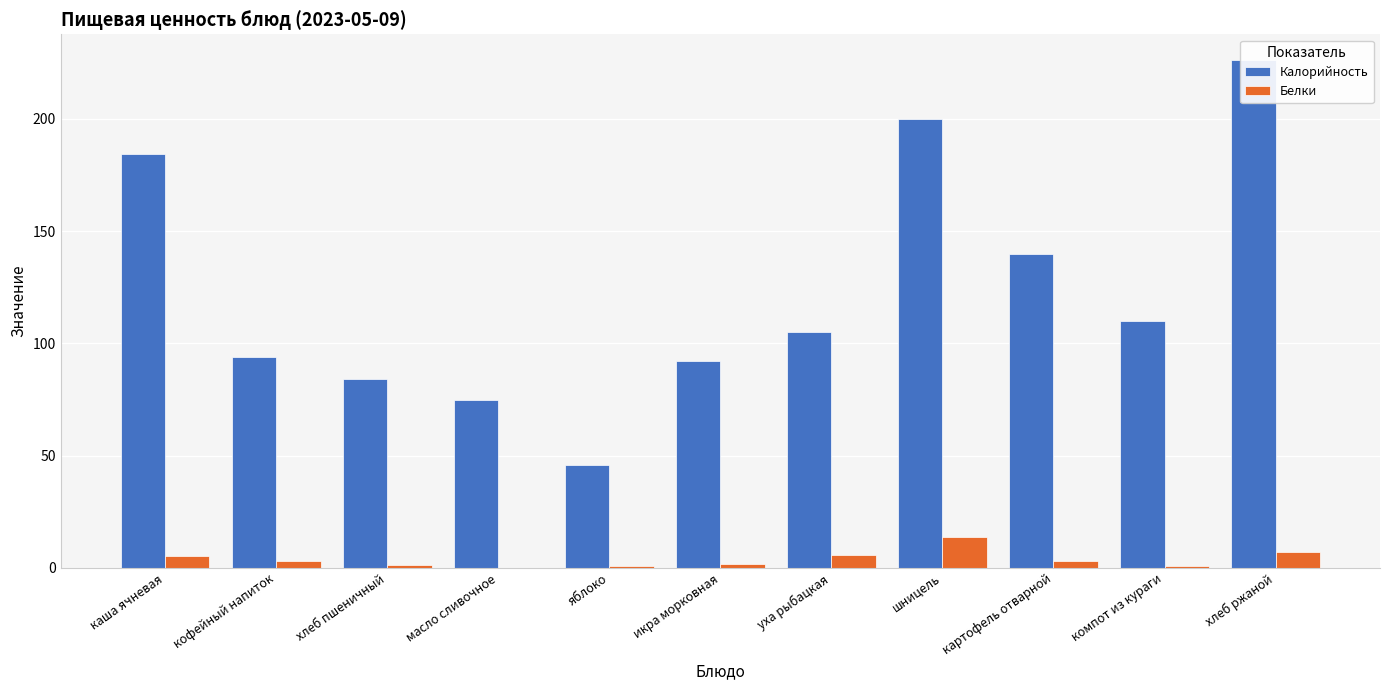

Reading left to right, list all the values displayed in this chart.

Калорийность: каша ячневая=184.2	кофейный напиток=94.0	хлеб пшеничный=84.2	масло сливочное=75.0	яблоко=46.0	икра морковная=92.0	уха рыбацкая=105.0	шницель=200.0	картофель отварной=140.0	компот из кураги=110.0	хлеб ржаной=226.4
Белки: каша ячневая=5.3	кофейный напиток=2.9	хлеб пшеничный=1.4	масло сливочное=0.1	яблоко=0.7	икра морковная=1.7	уха рыбацкая=5.8	шницель=13.8	картофель отварной=2.9	компот из кураги=1.0	хлеб ржаной=6.9